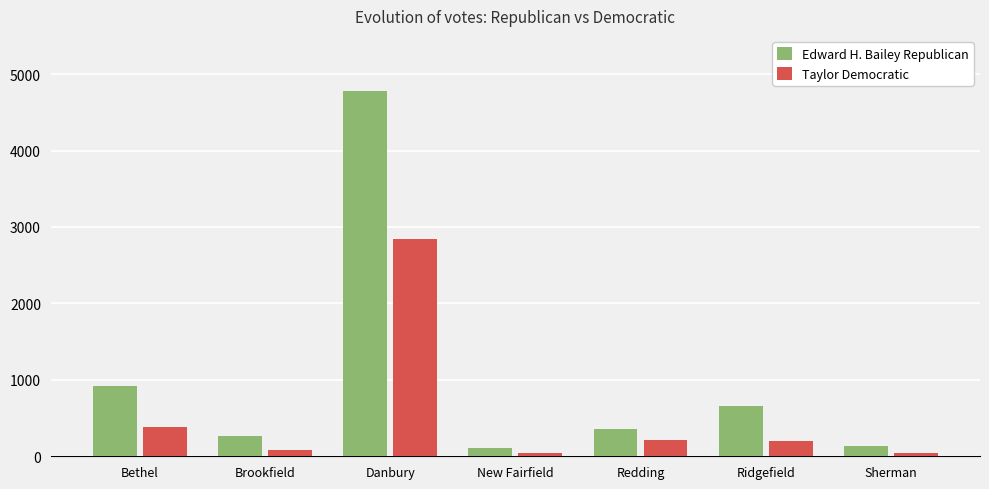

What is the average value of the Edward H. Bailey Republican series?

1032